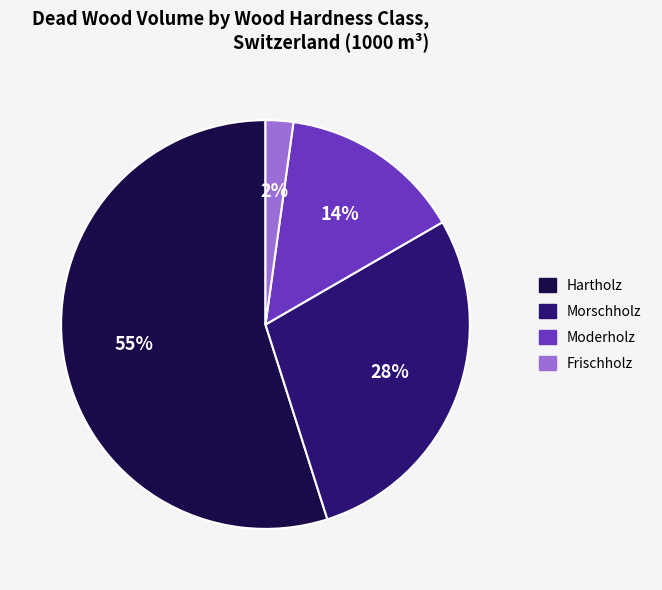

What is the smallest slice in the pie chart?

Frischholz